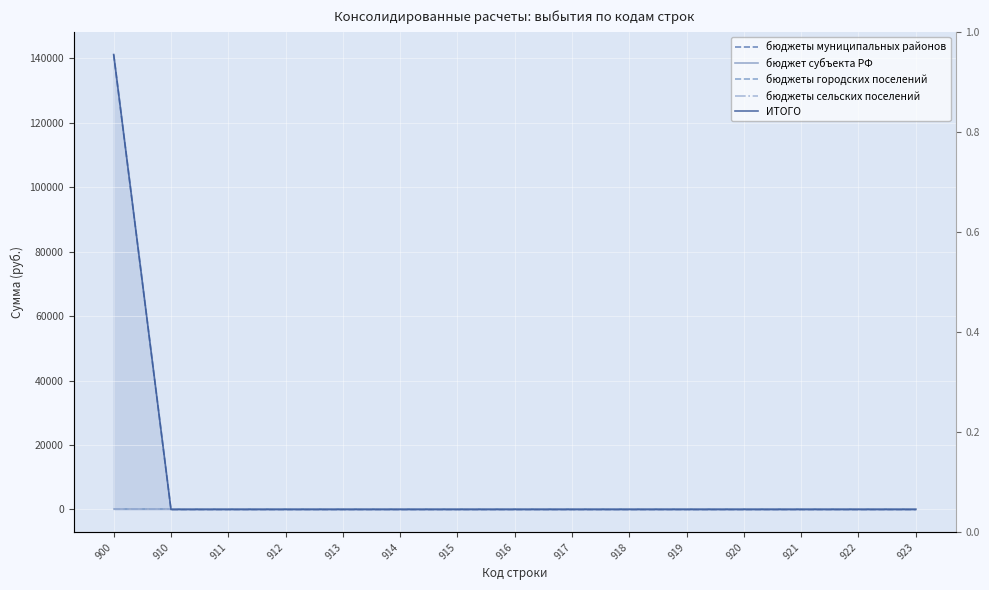

True or false: бюджеты сельских поселений has more than 0 points higher than both neighbors.

False